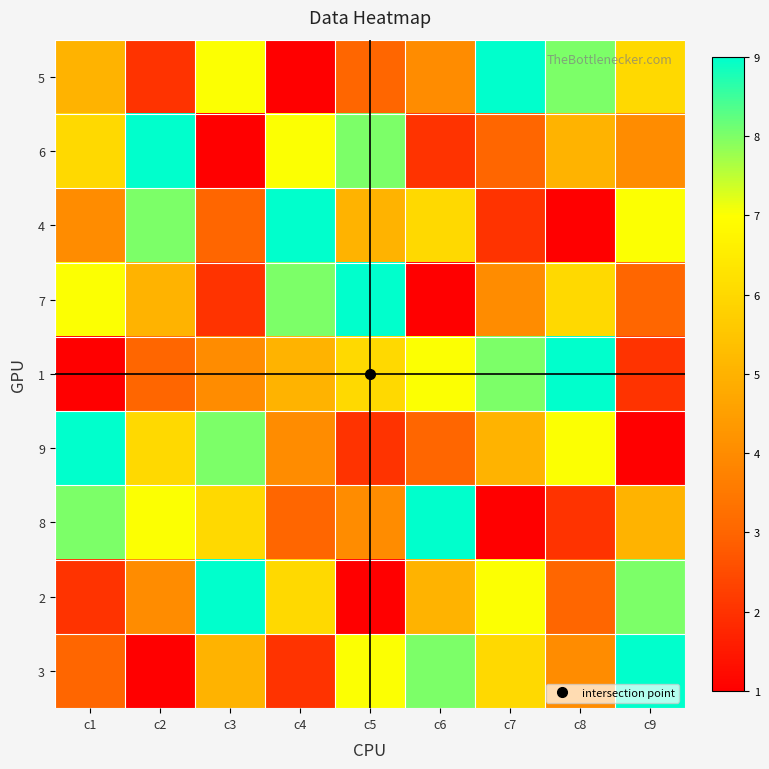

Reading left to right, what are all the values shown in this chart?

5: c1=5	c2=2	c3=7	c4=1	c5=3	c6=4	c7=9	c8=8	c9=6
6: c1=6	c2=9	c3=1	c4=7	c5=8	c6=2	c7=3	c8=5	c9=4
4: c1=4	c2=8	c3=3	c4=9	c5=5	c6=6	c7=2	c8=1	c9=7
7: c1=7	c2=5	c3=2	c4=8	c5=9	c6=1	c7=4	c8=6	c9=3
1: c1=1	c2=3	c3=4	c4=5	c5=6	c6=7	c7=8	c8=9	c9=2
9: c1=9	c2=6	c3=8	c4=4	c5=2	c6=3	c7=5	c8=7	c9=1
8: c1=8	c2=7	c3=6	c4=3	c5=4	c6=9	c7=1	c8=2	c9=5
2: c1=2	c2=4	c3=9	c4=6	c5=1	c6=5	c7=7	c8=3	c9=8
3: c1=3	c2=1	c3=5	c4=2	c5=7	c6=8	c7=6	c8=4	c9=9